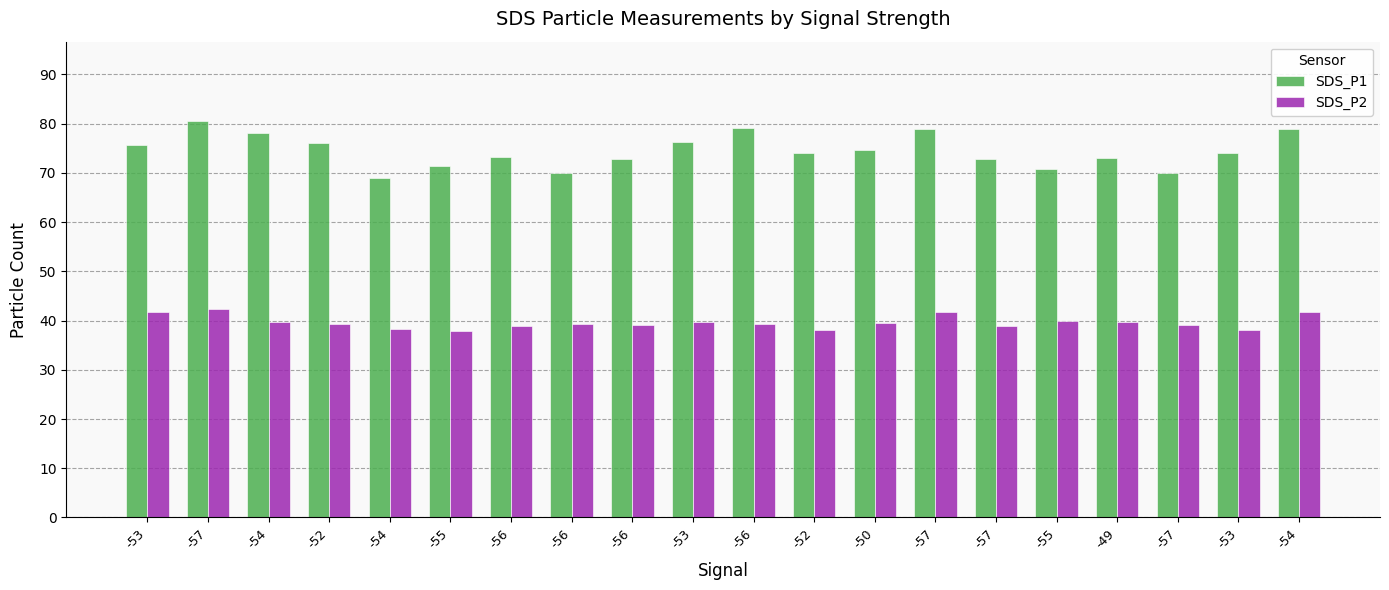

How many bars are there in each group?

2